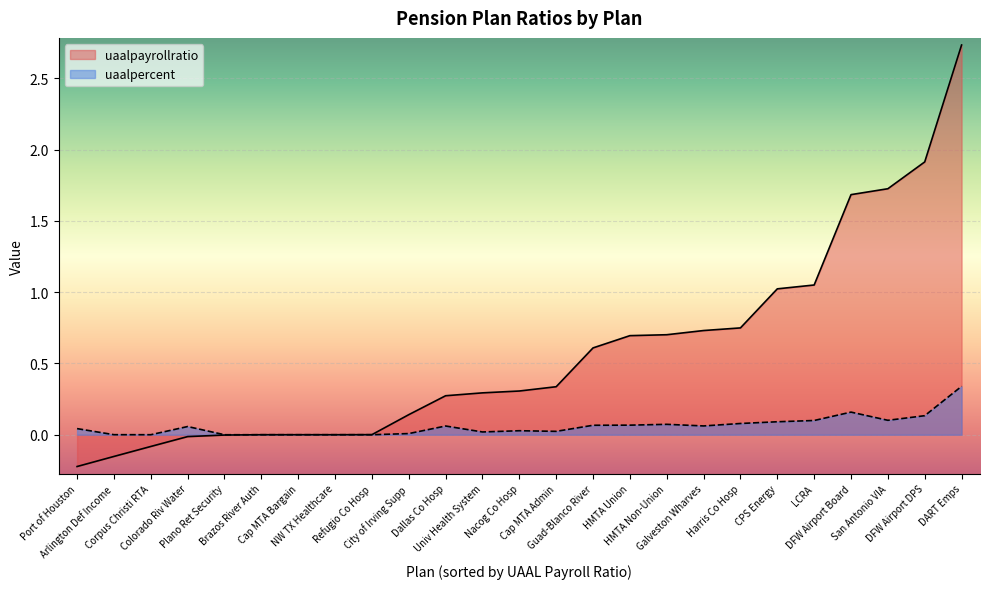

What is the total value across all series at Cap MTA Admin?

0.4